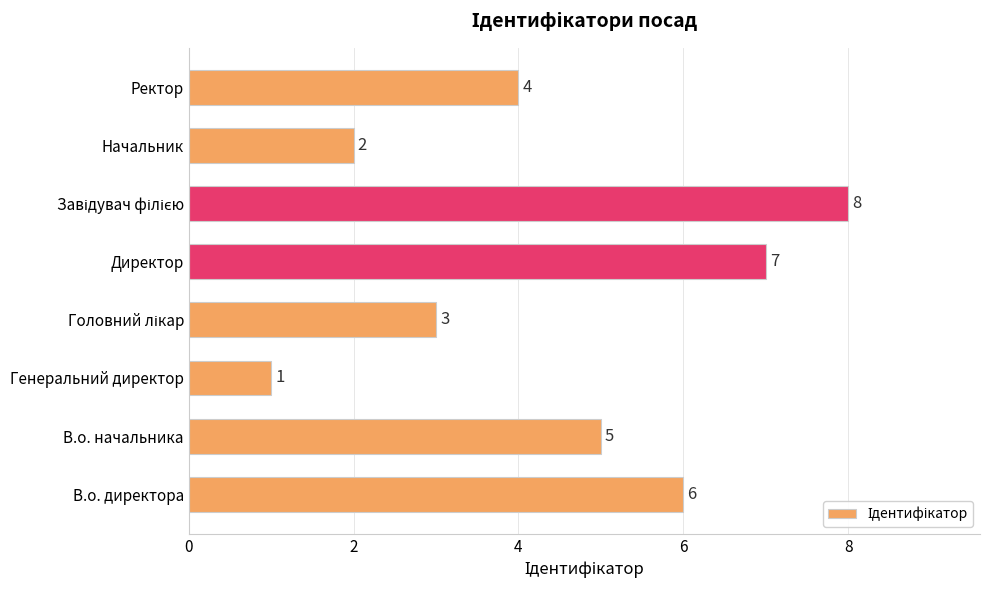

How many bars are there in total?

8